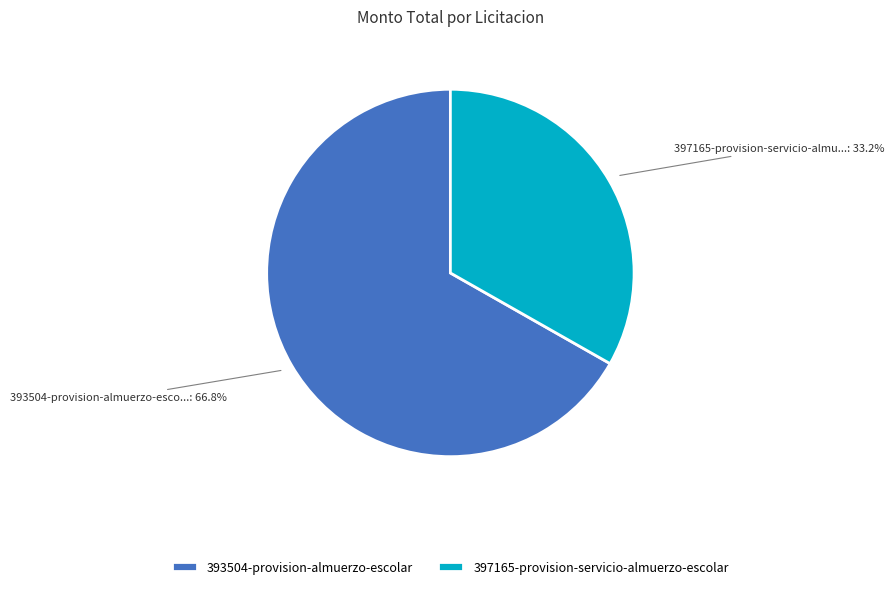

Count the number of slices in the pie.

2